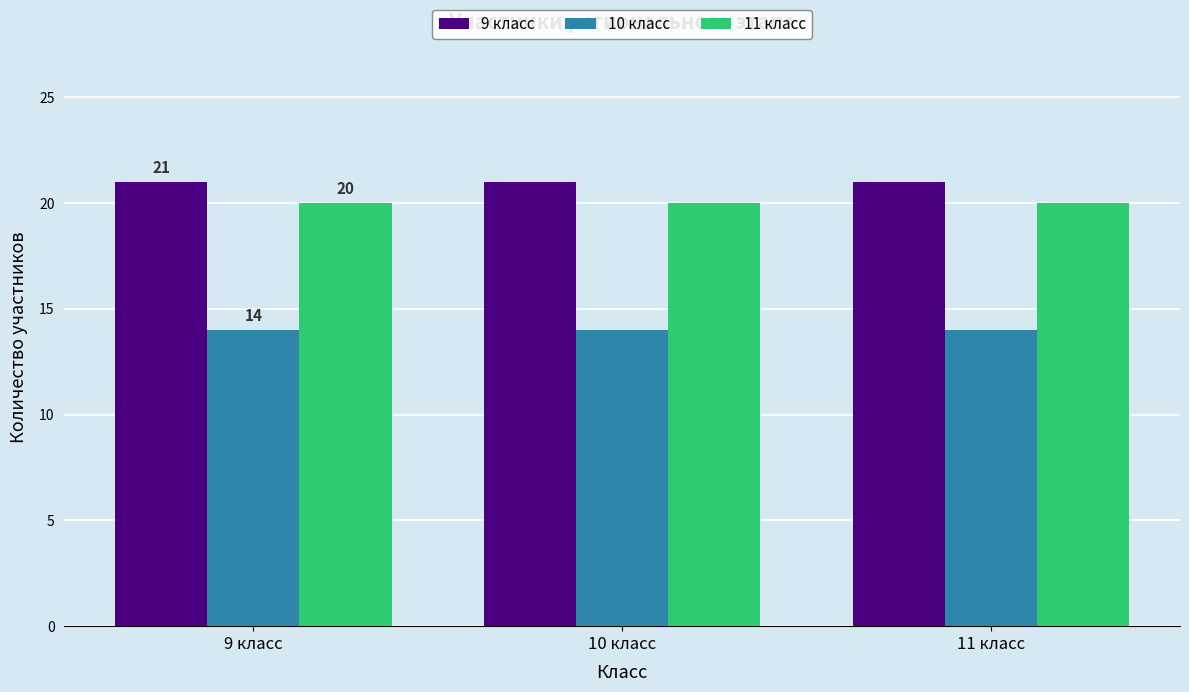

Read the 9 класс value at 9 класс.

21